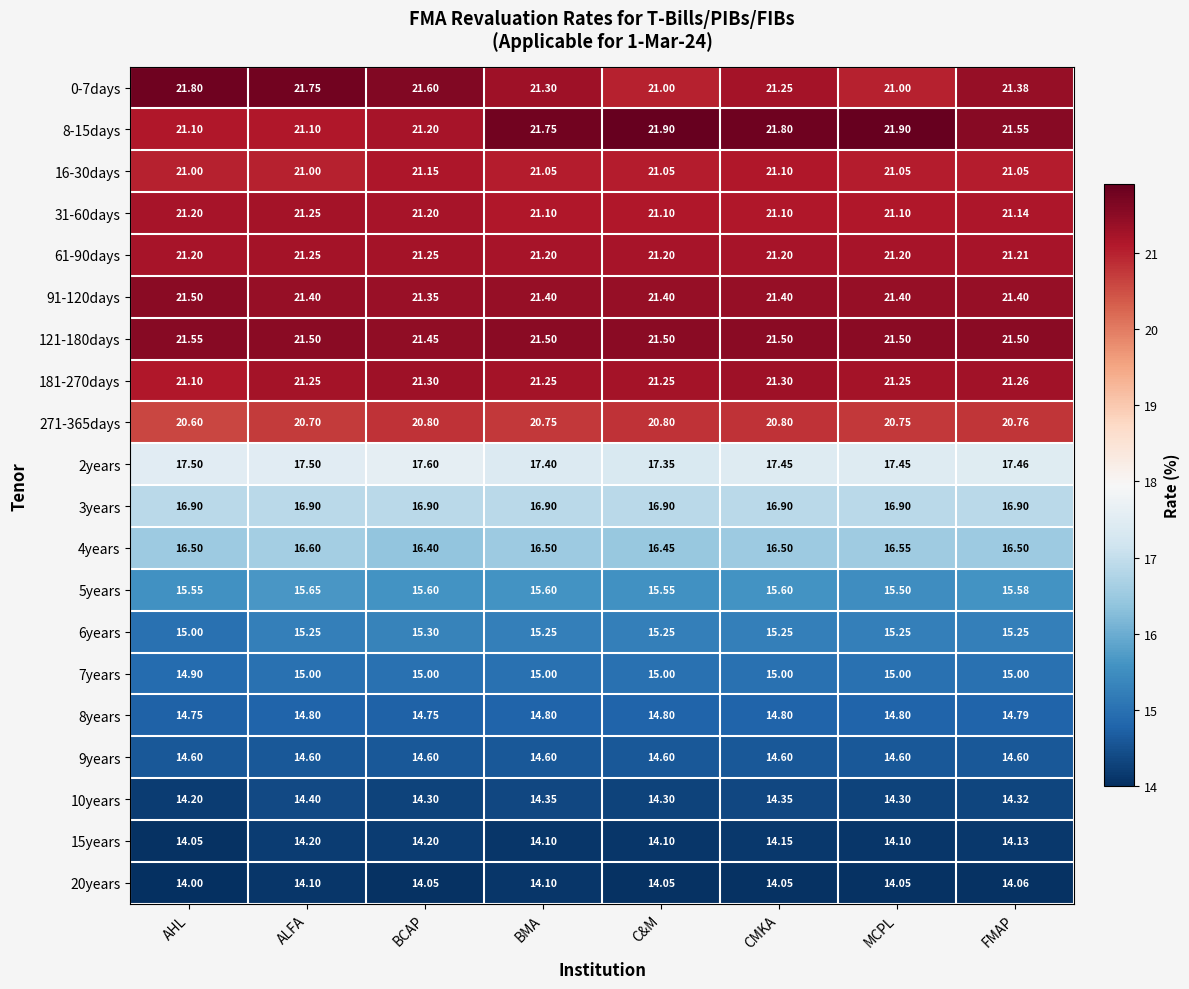

Where is 4years nearest to the value 16?

BCAP